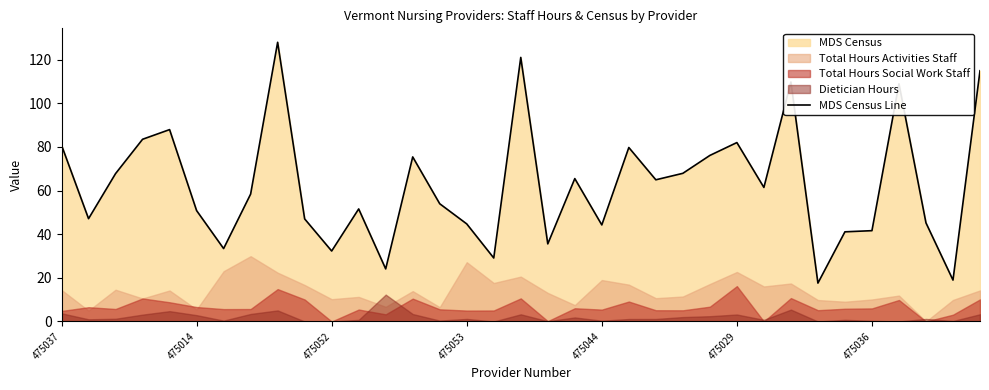

True or false: MDS Census Line has a value of 82.0 at 475029.

True